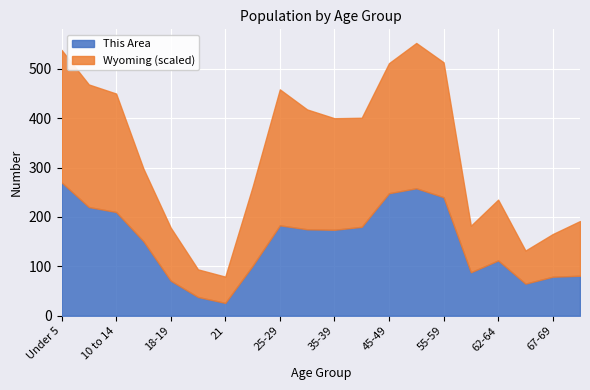

How many lines are shown in the chart?

2